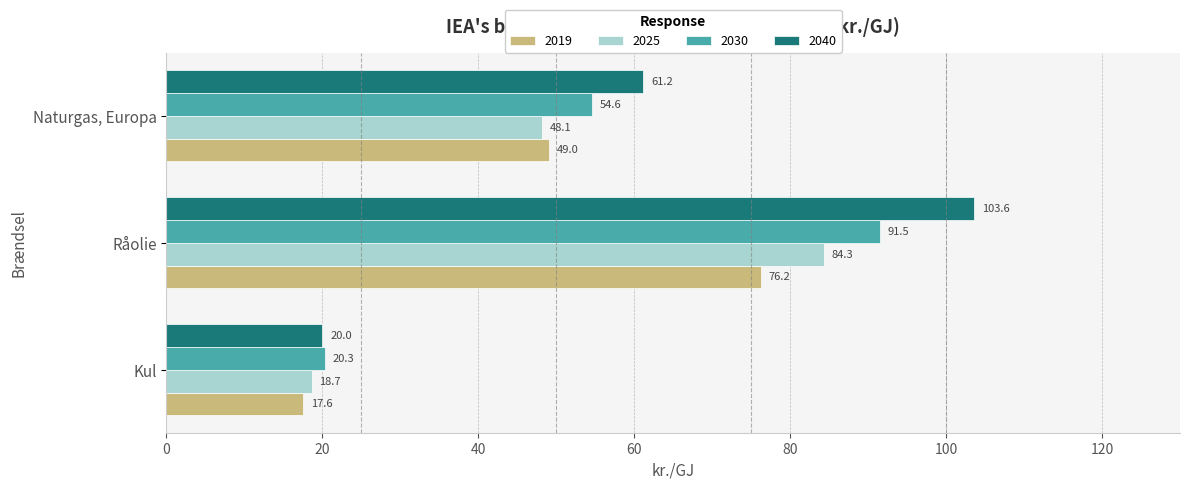

The value of 2040 at Naturgas, Europa is 61.2. True or false?

True